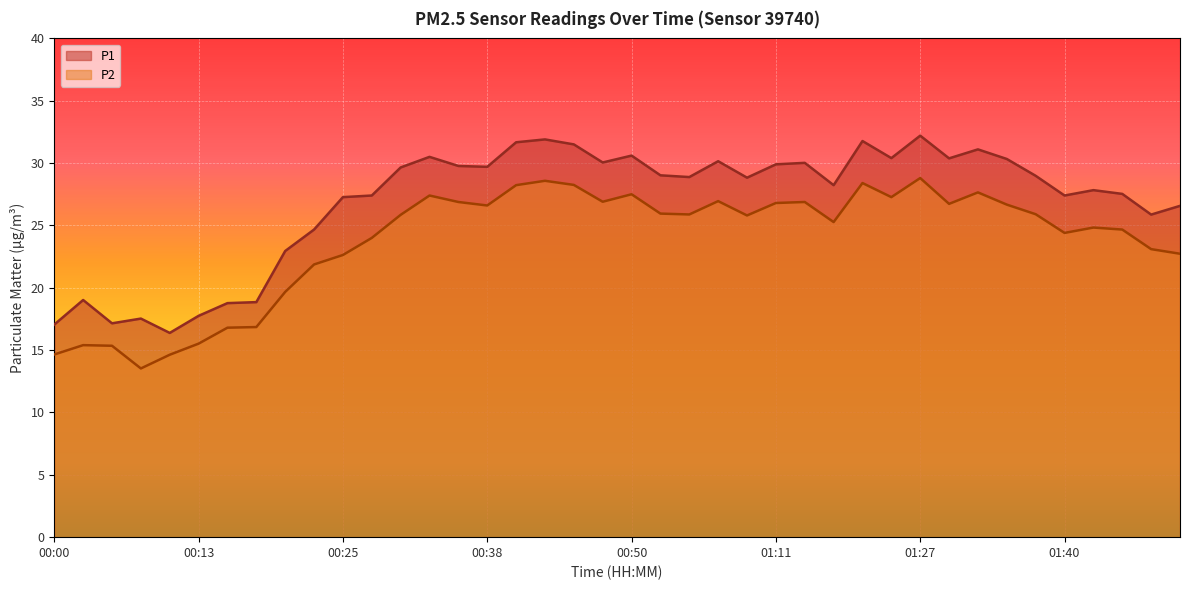

True or false: P1 and P2 intersect in this chart.

False